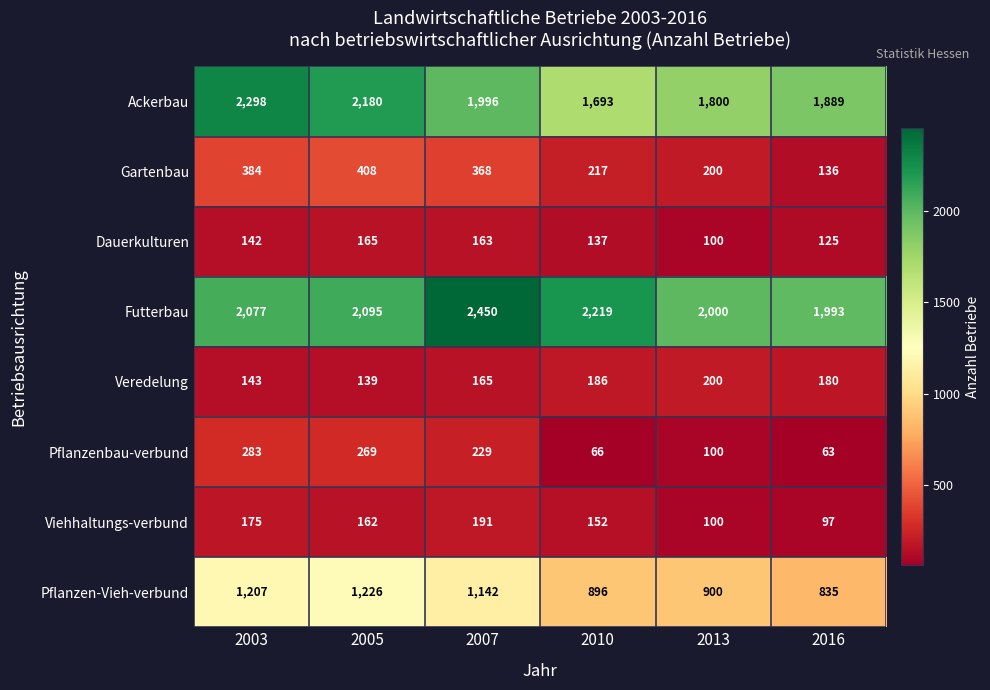

What is the maximum value shown in the chart?

2450